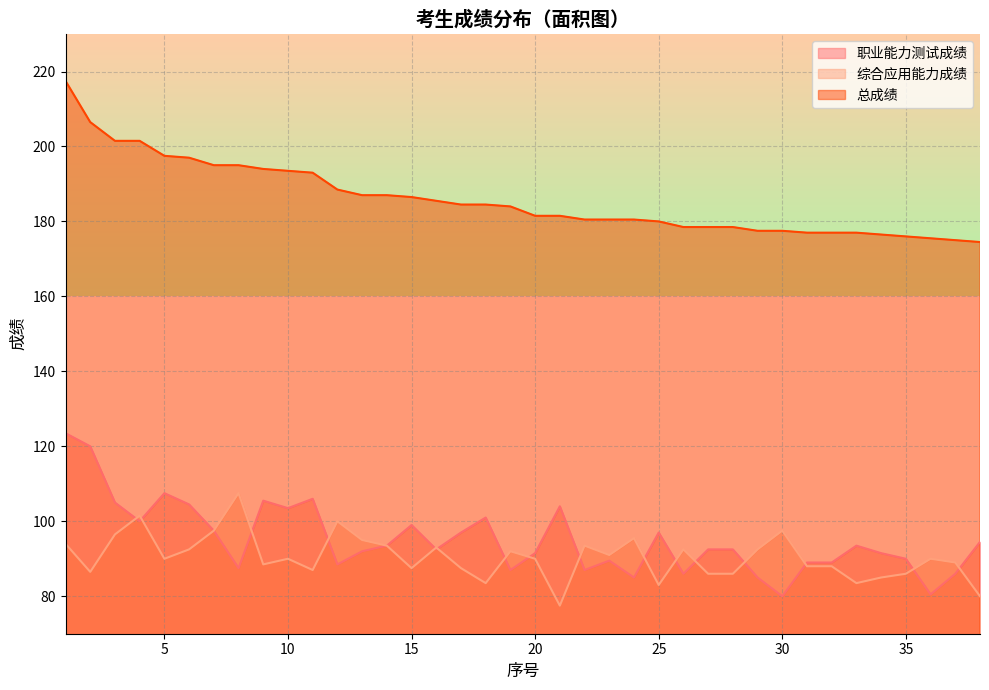

Rank the series by their maximum value, from highest to lowest.

总成绩, 职业能力测试成绩, 综合应用能力成绩